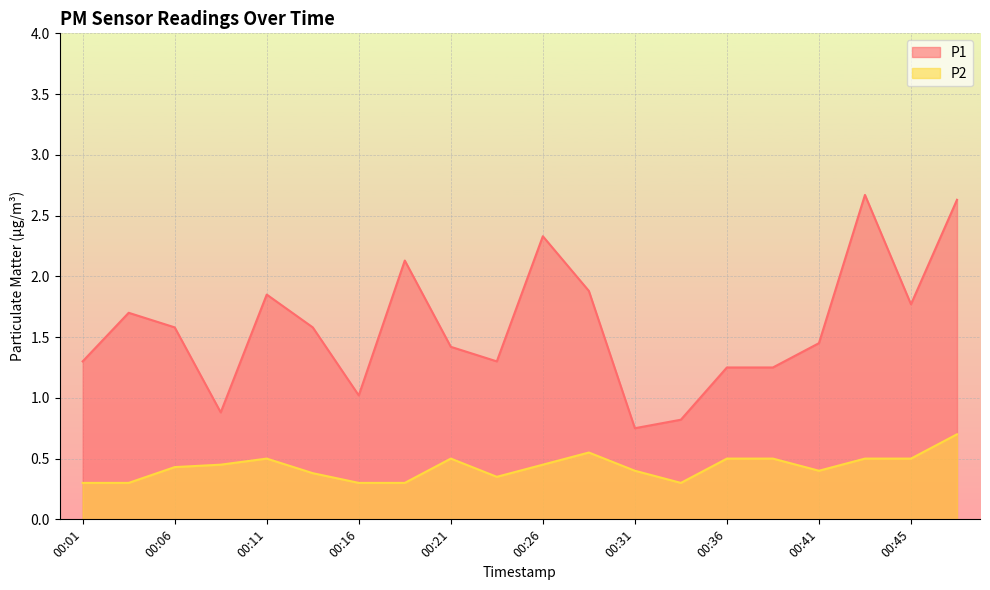

Where is the first local minimum for P2?

00:23